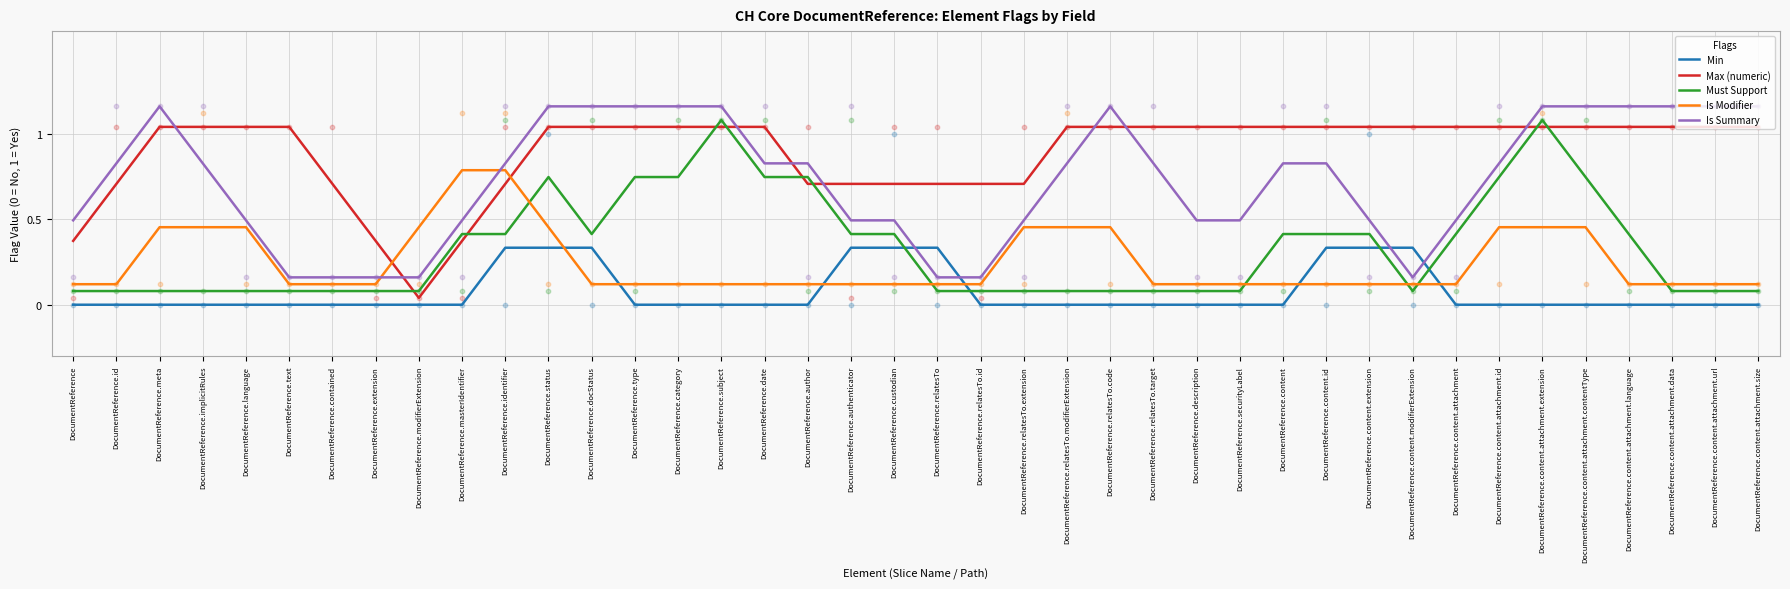

Which series reaches the minimum Y coordinate?

Min